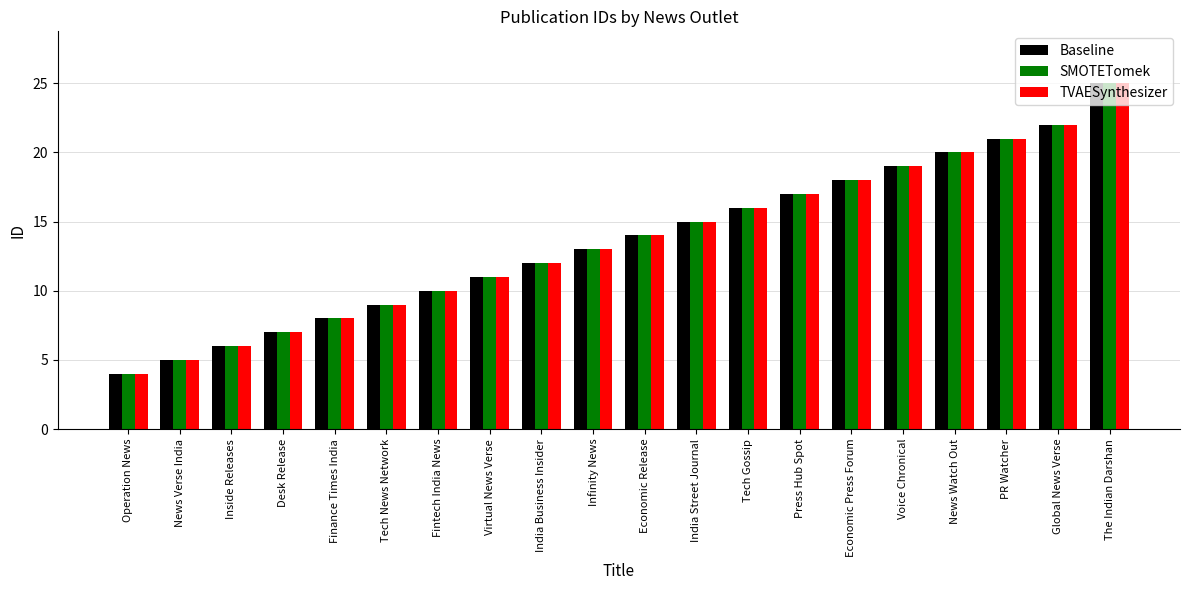

Which category has the lowest value in the SMOTETomek series?

Operation News